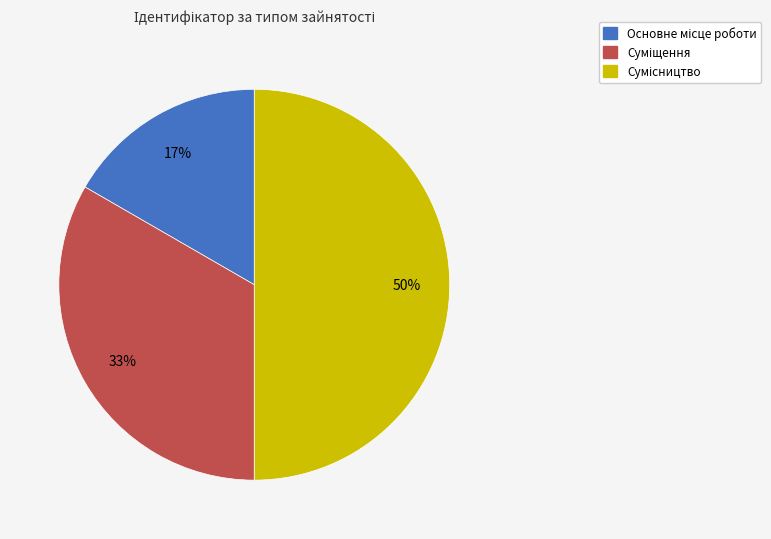

To the nearest percent, what is the difference between the largest and smallest slice percentages?

33%